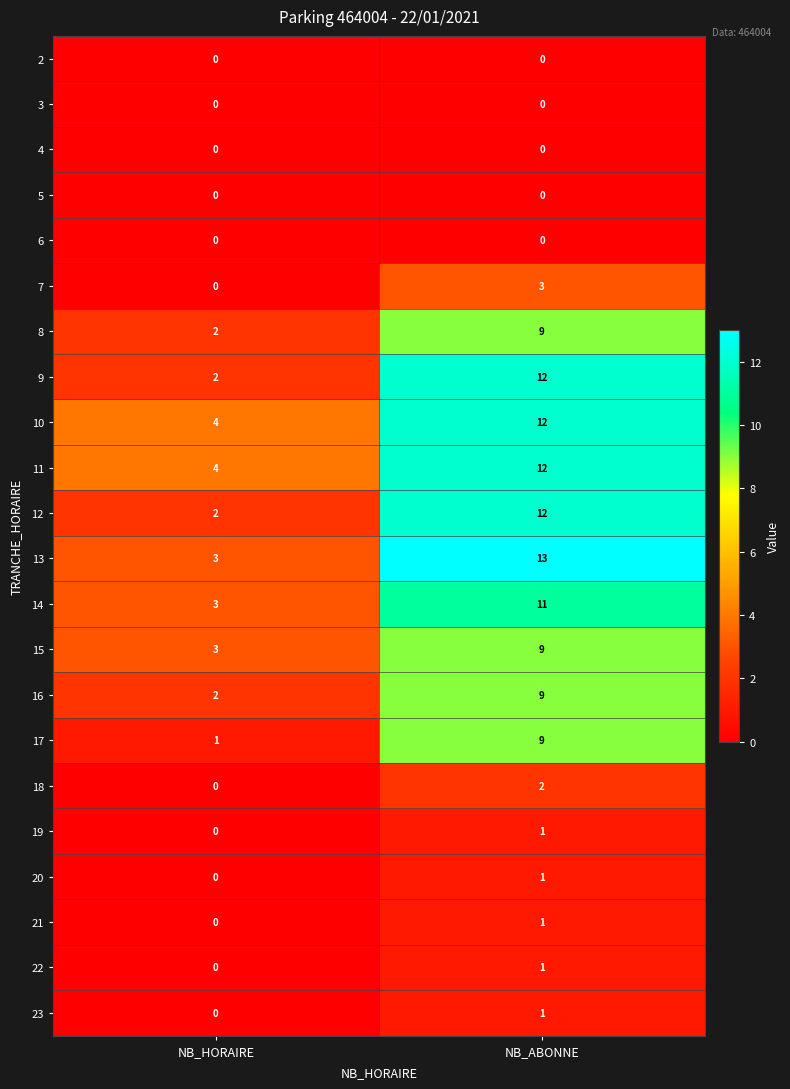

What is the difference between the maximum and minimum values in the 12 series?

10